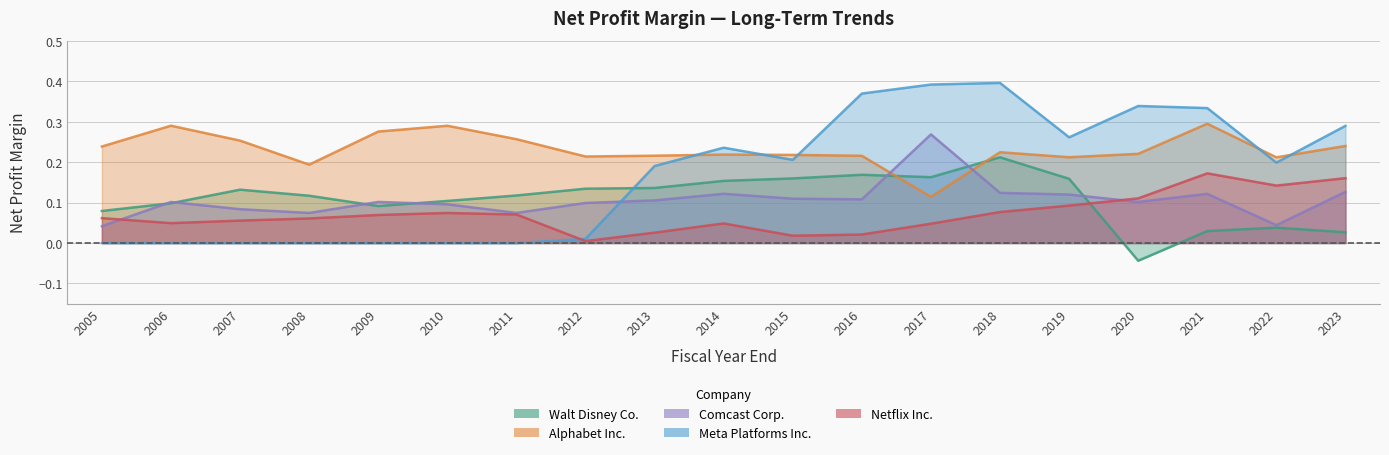

Read the Alphabet Inc. value at 2007.

0.3